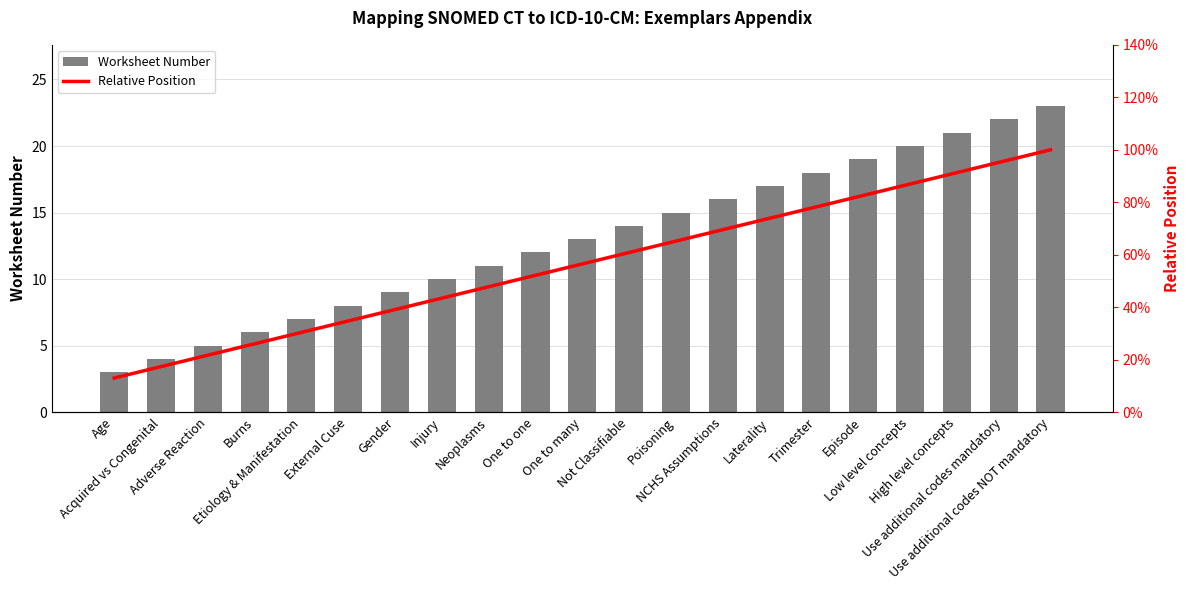

What is the spread (max minus min) of values at High level concepts?

20.1